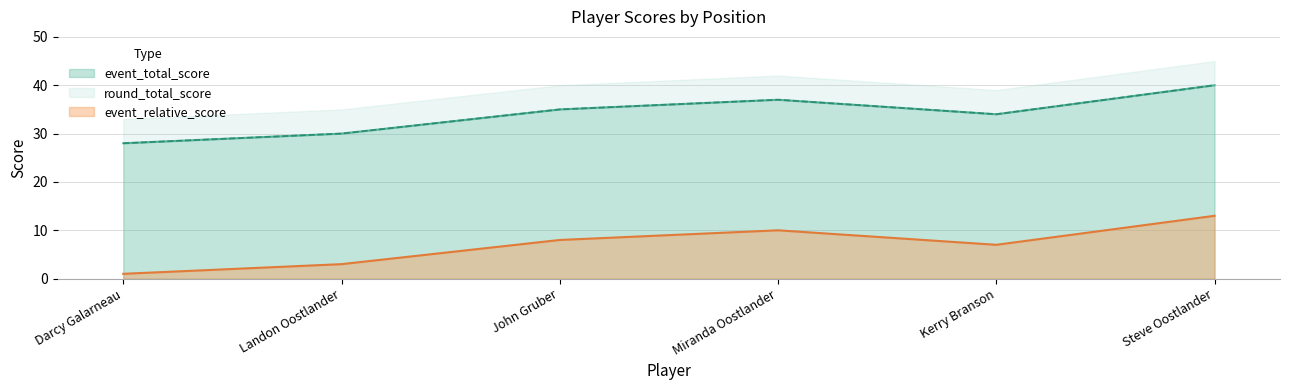

At which category does event_total_score reach its first local valley?

Kerry Branson